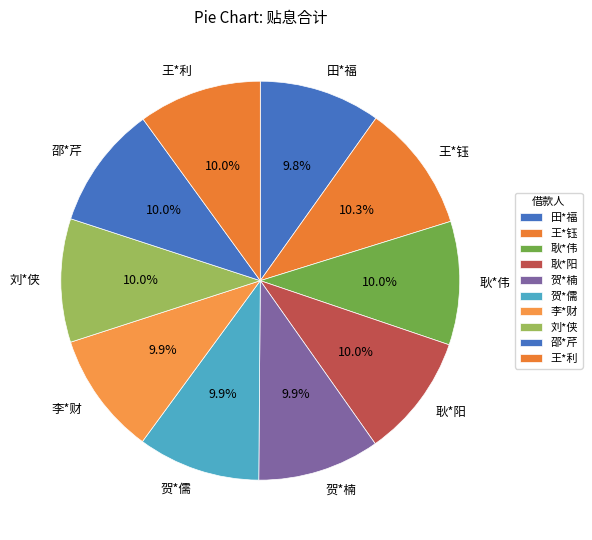

The 王*钰 slice represents 10% of the pie. True or false?

True